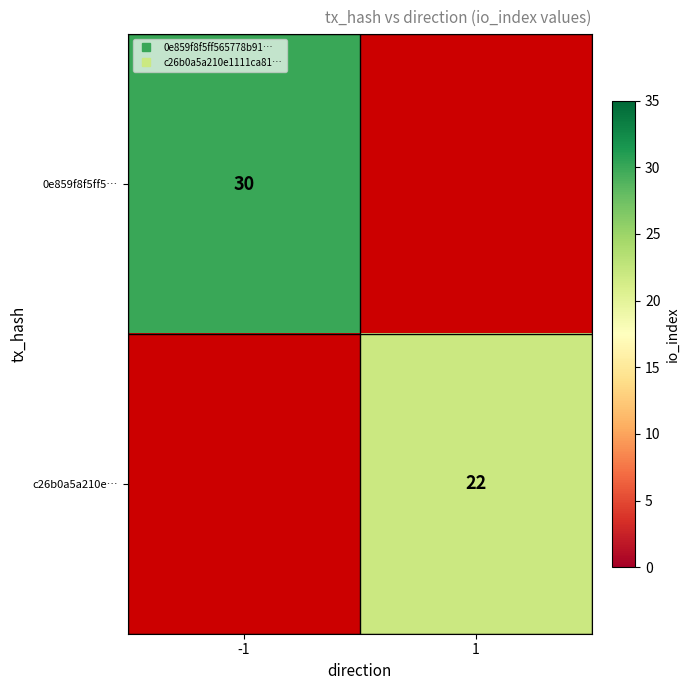

The value of 0e859f8f5ff5… at -1 is 10.4. True or false?

False